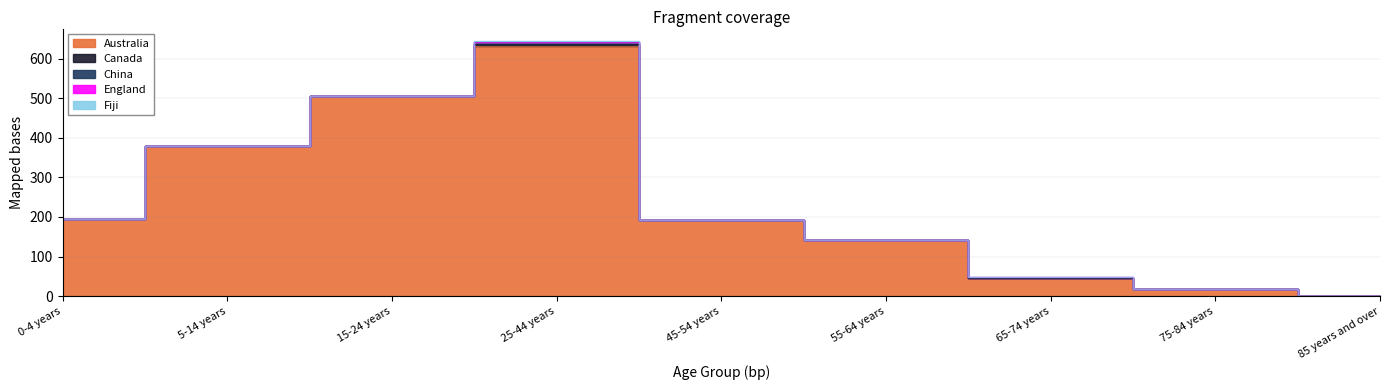

True or false: England and Fiji cross at least once.

False